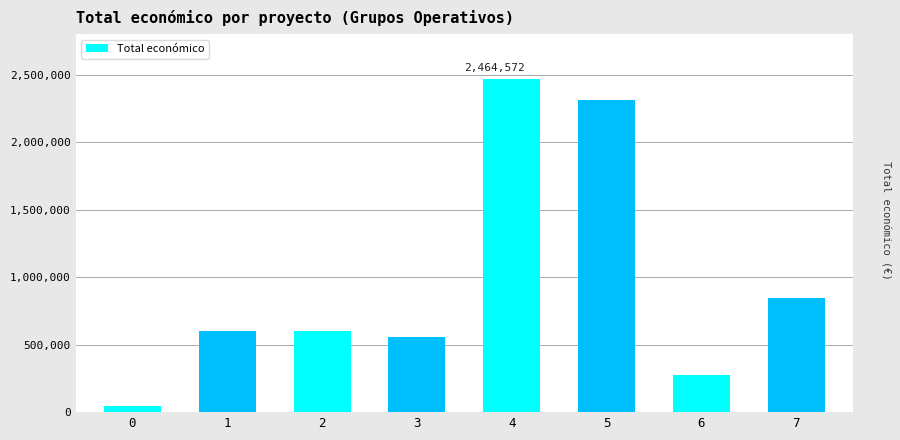

Does the chart contain stacked bars?

No